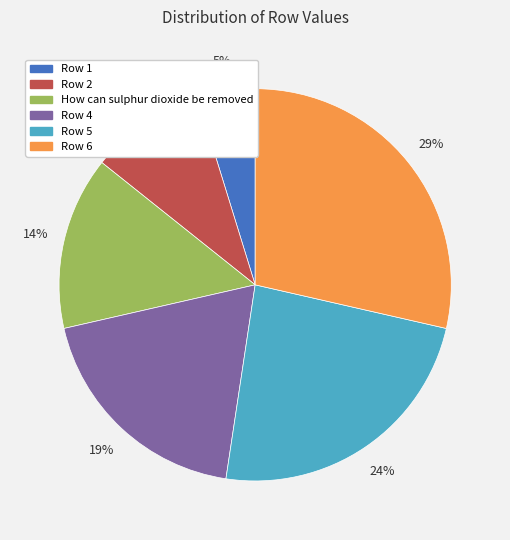

What percentage is the Row 1 slice, to the nearest percent?

5%